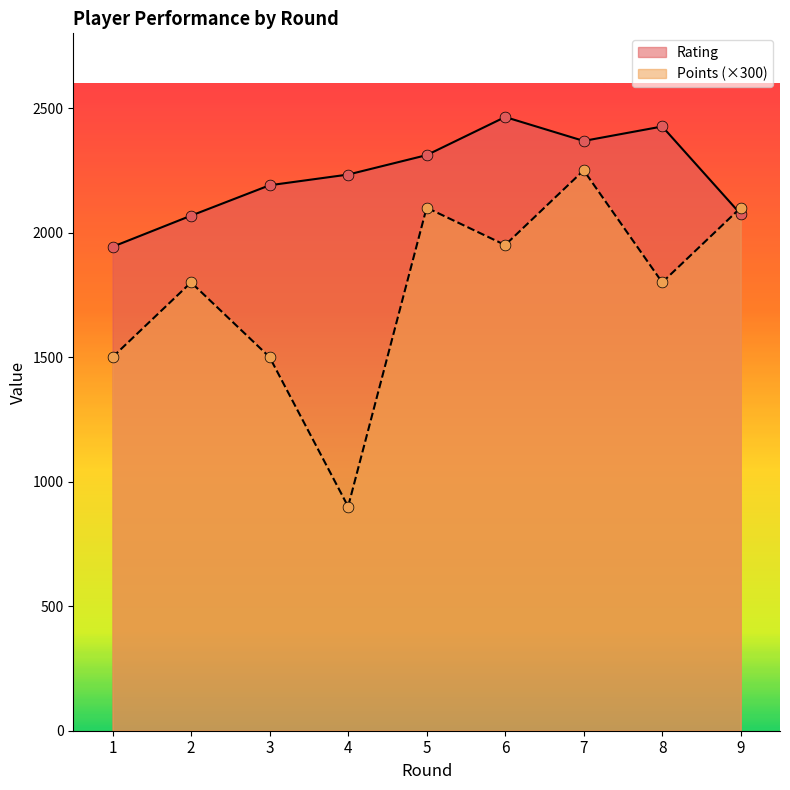

What is the total value across all series at 8?

4226